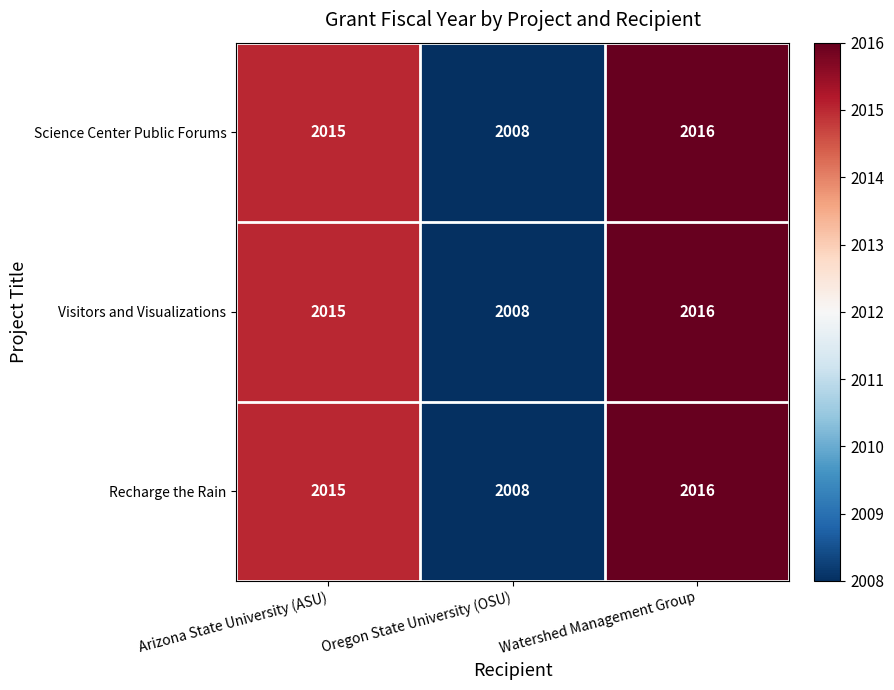

Reading left to right, what are all the values shown in this chart?

Science Center Public Forums: 2015	2008	2016
Visitors and Visualizations: 2015	2008	2016
Recharge the Rain: 2015	2008	2016